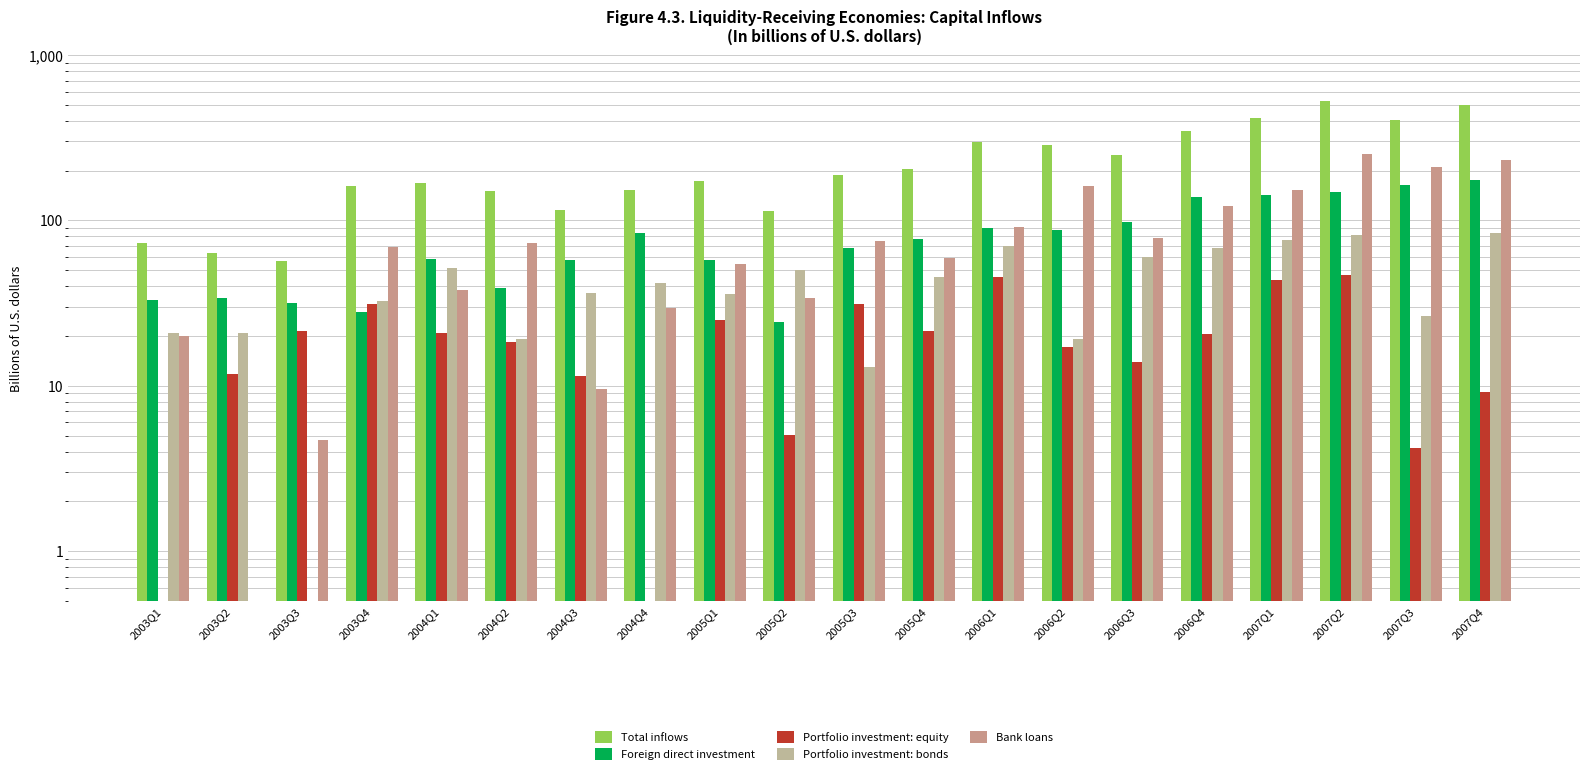

Reading left to right, transcribe all the data shown in this chart.

Total inflows: 73.5	63.7	57.1	160.6	168.3	149.5	114.9	152.2	172.3	113.4	187.0	203.5	296.8	284.0	249.4	348.6	414.4	529.3	405.5	500.8
Foreign direct investment: 33.1	34.1	31.9	27.9	58.2	39.3	57.5	83.4	57.3	24.2	68.1	77.6	90.5	87.1	97.4	137.6	141.8	149.3	164.2	176.5
Portfolio investment: equity: 0.5	11.8	21.3	31.4	20.9	18.3	11.5	0.5	25.0	5.0	31.1	21.5	45.7	17.2	13.9	20.5	43.7	46.6	4.2	9.1
Portfolio investment: bonds: 20.9	20.8	0.5	32.4	51.3	19.1	36.3	42.1	35.8	50.2	13.1	45.3	69.6	19.2	59.7	68.3	76.2	81.2	26.3	83.7
Bank loans: 20.1	0.5	4.7	69.0	37.9	72.8	9.5	29.5	54.3	33.9	74.7	59.1	91.0	160.5	78.4	122.3	152.6	252.2	210.9	231.4